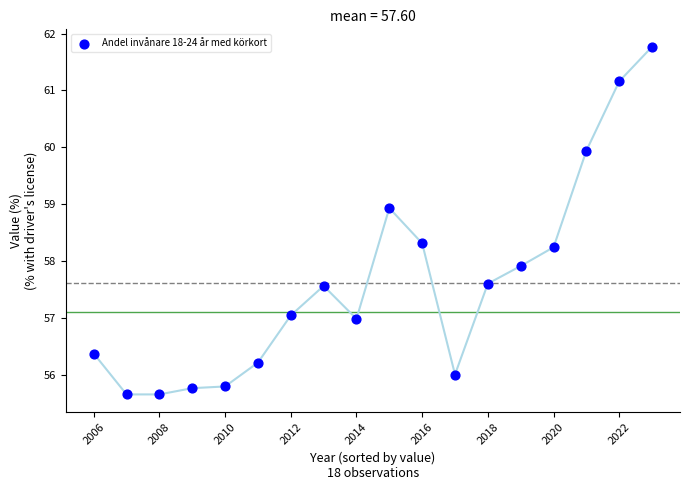

What is the range of Y values (max minus min)?

6.1